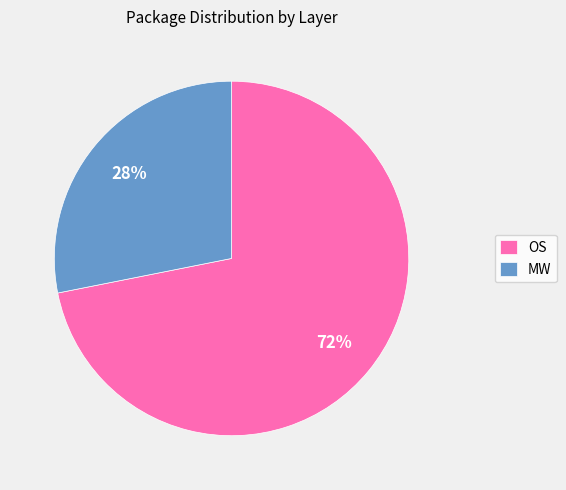

The OS slice represents 66% of the pie. True or false?

False